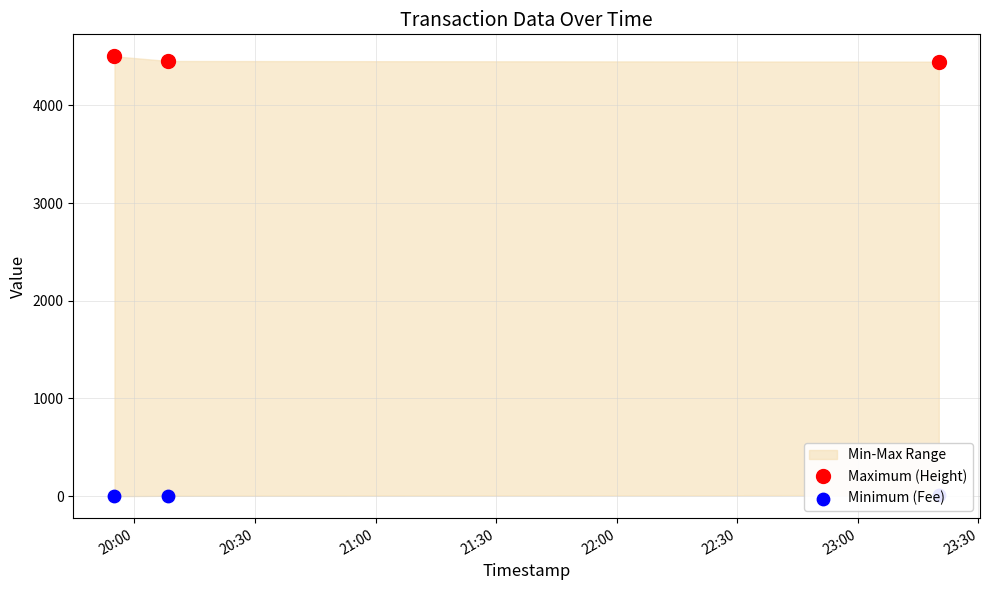

Which series has the widest spread of Y values?

Maximum (Height)